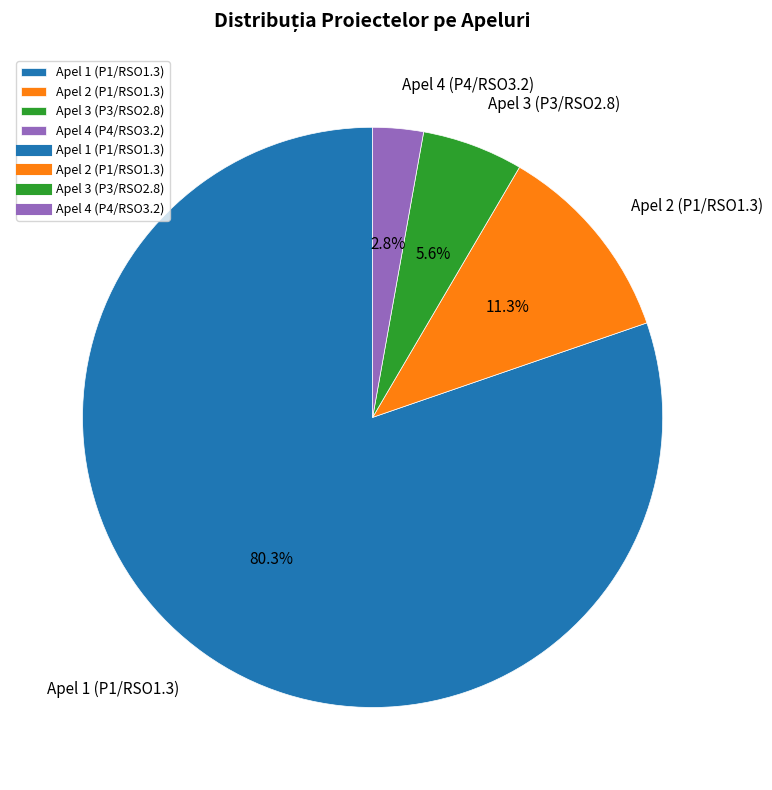

What is the largest slice in the pie chart?

Apel 1 (P1/RSO1.3)